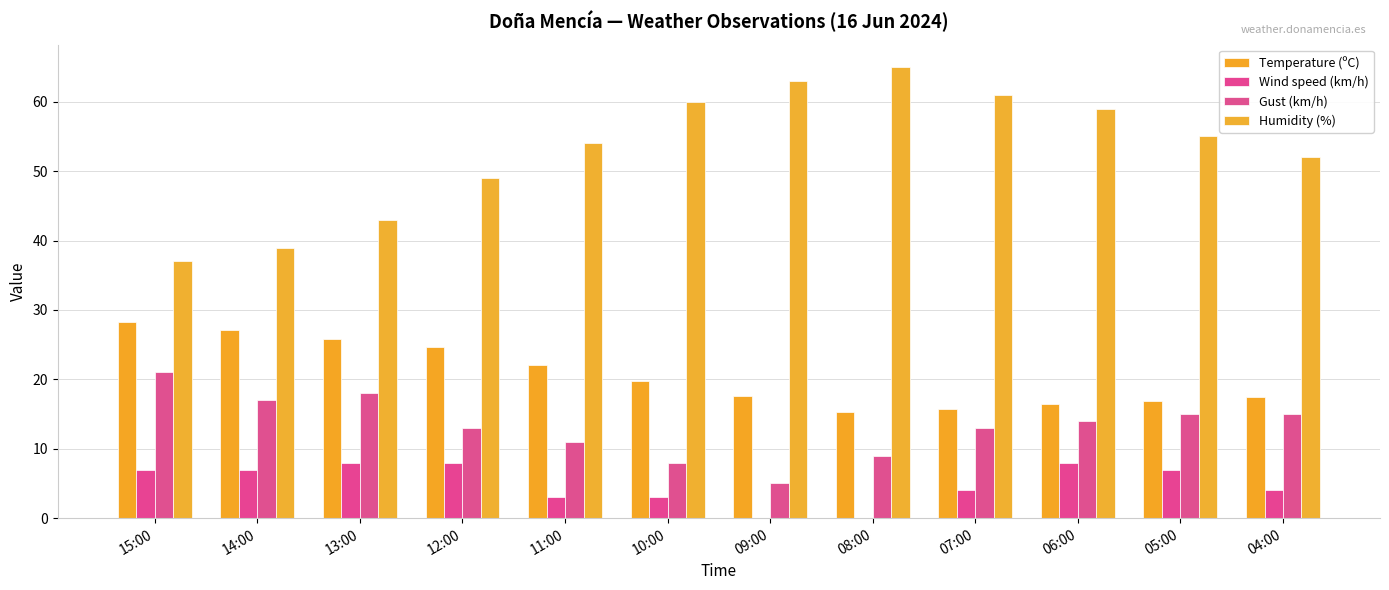

At which label is Gust (km/h) closest to 13?

12:00